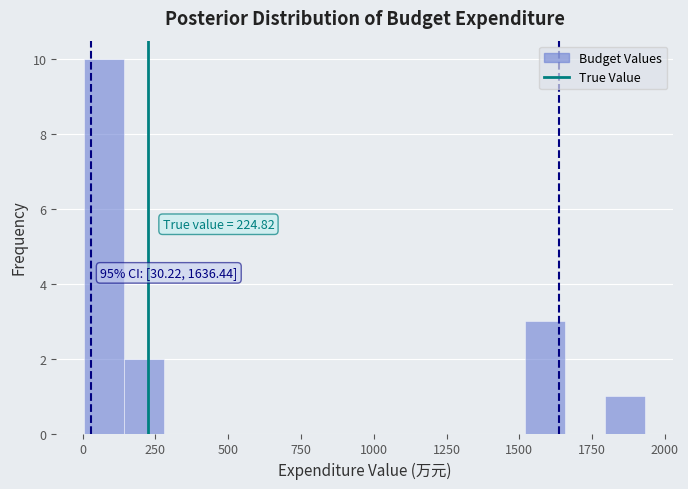

Read against the x-axis, roughly where is the centre of the tallest bar?

50